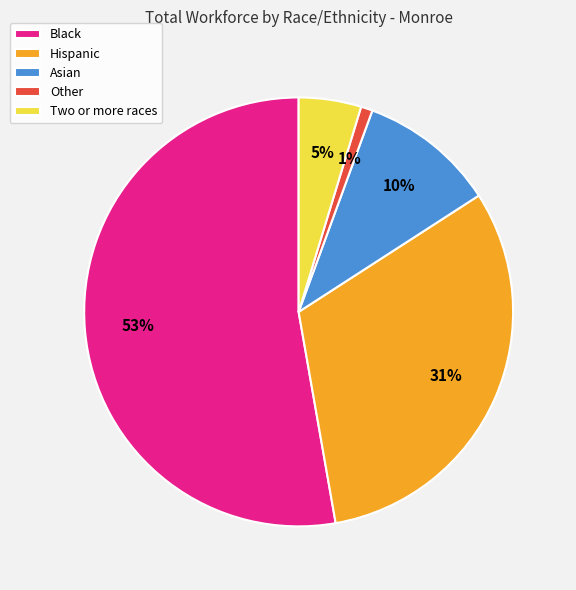

Rank the categories by value from lowest to highest.

Other, Two or more races, Asian, Hispanic, Black